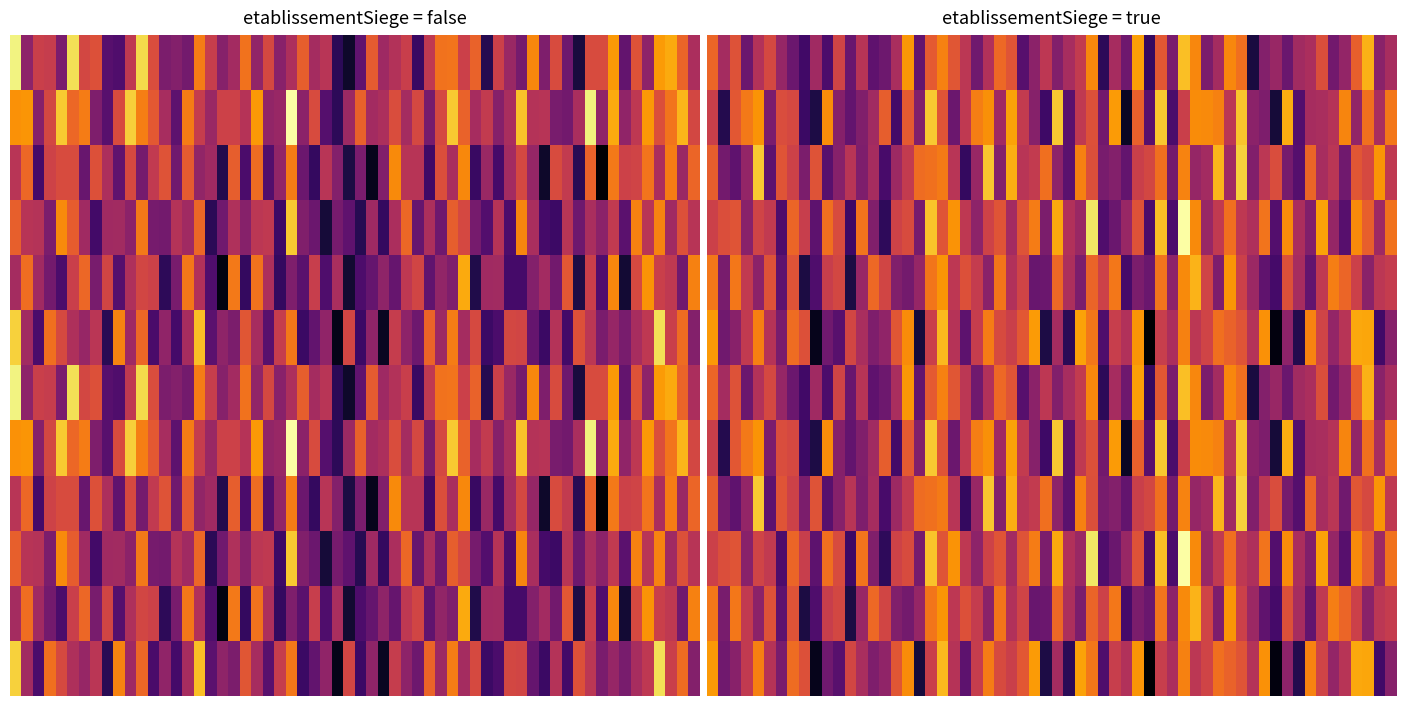

At which category is the sum across all series the highest?

01